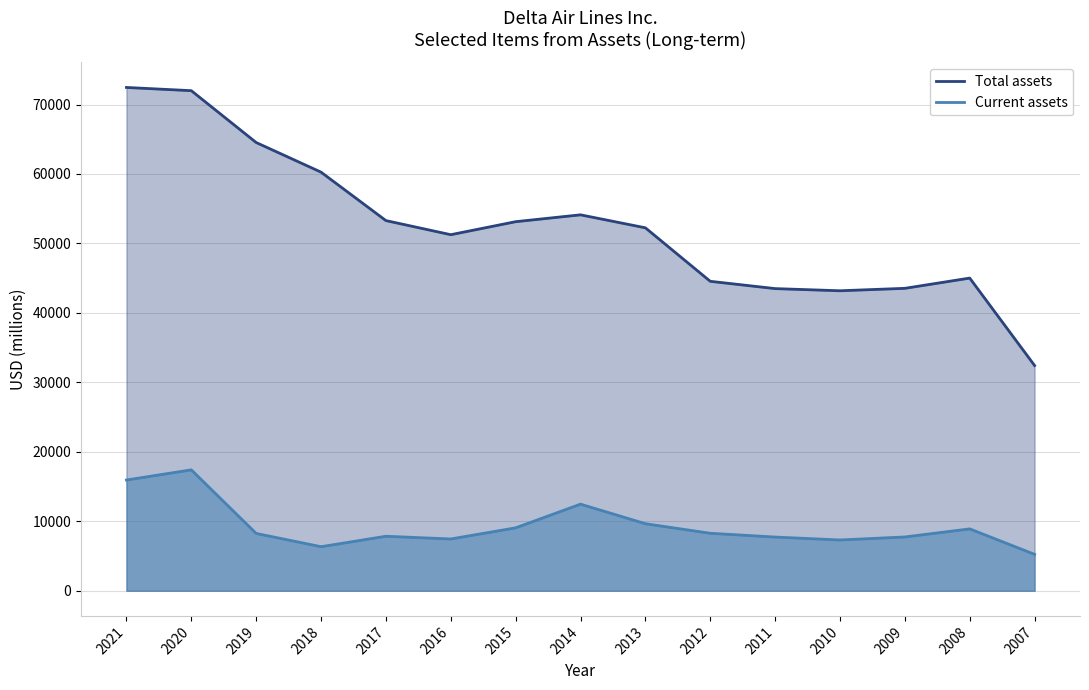

Which category has the highest value in the Current assets series?

2020